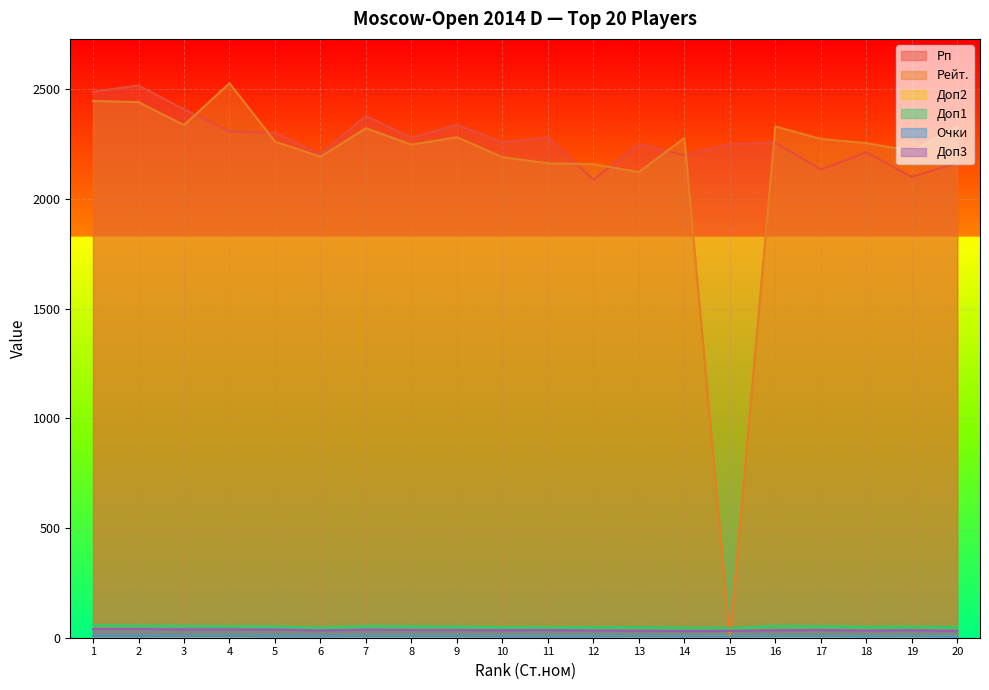

What is the difference between the Доп2 values at 4 and 14?

1.0